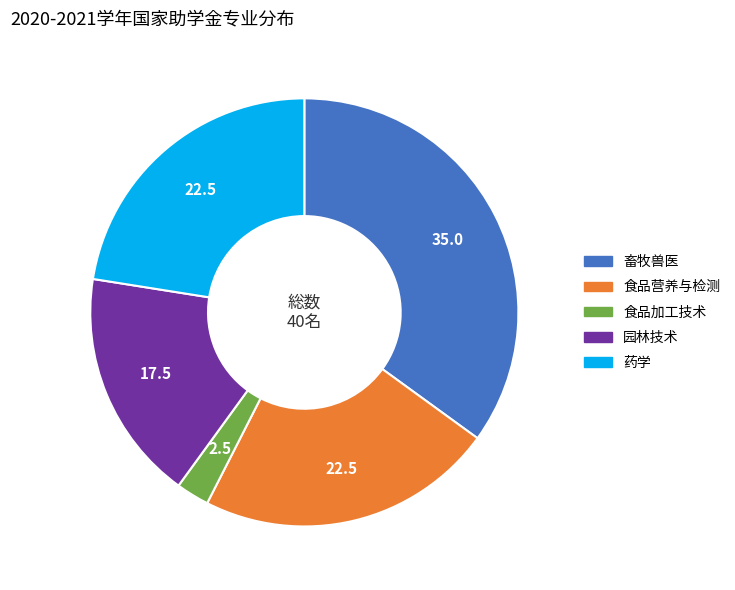

Which category has the biggest portion of the pie?

畜牧兽医